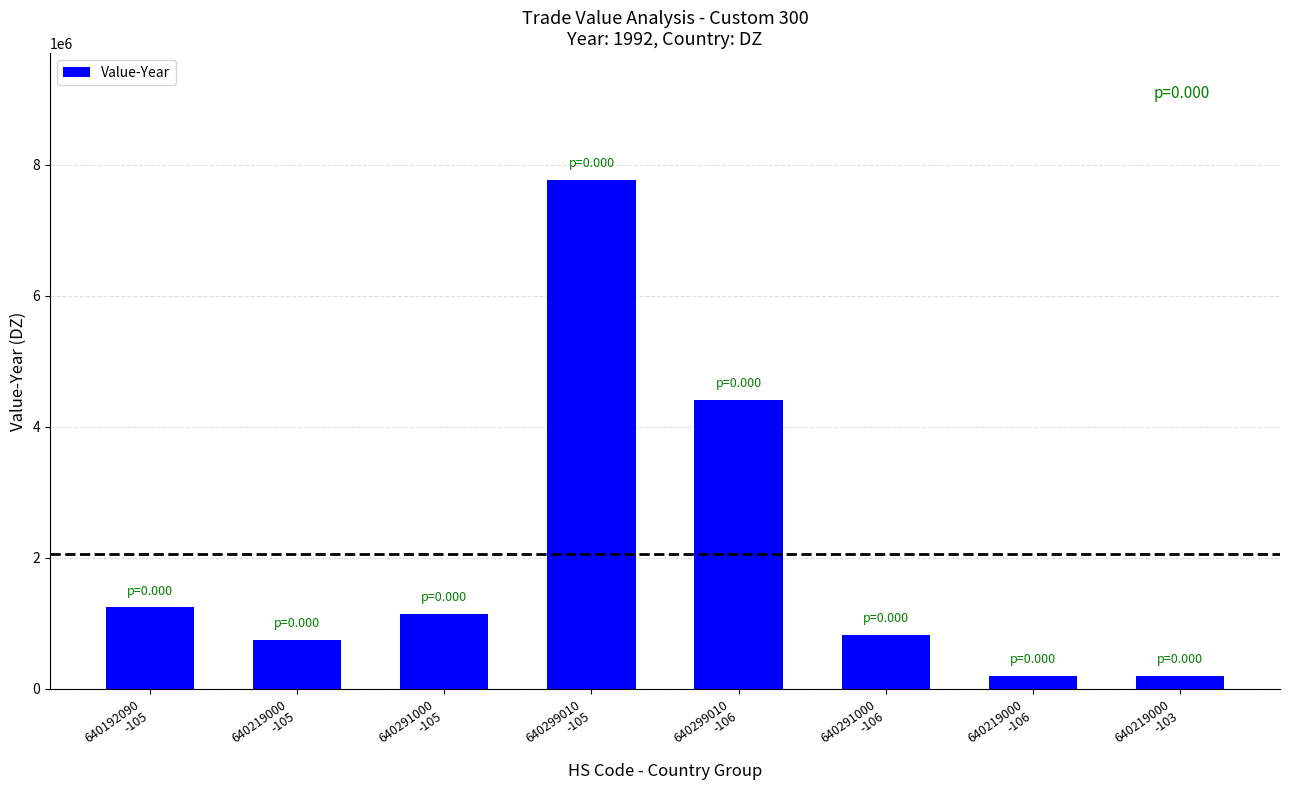

What is the value of the 3rd bar from the left?

1145347